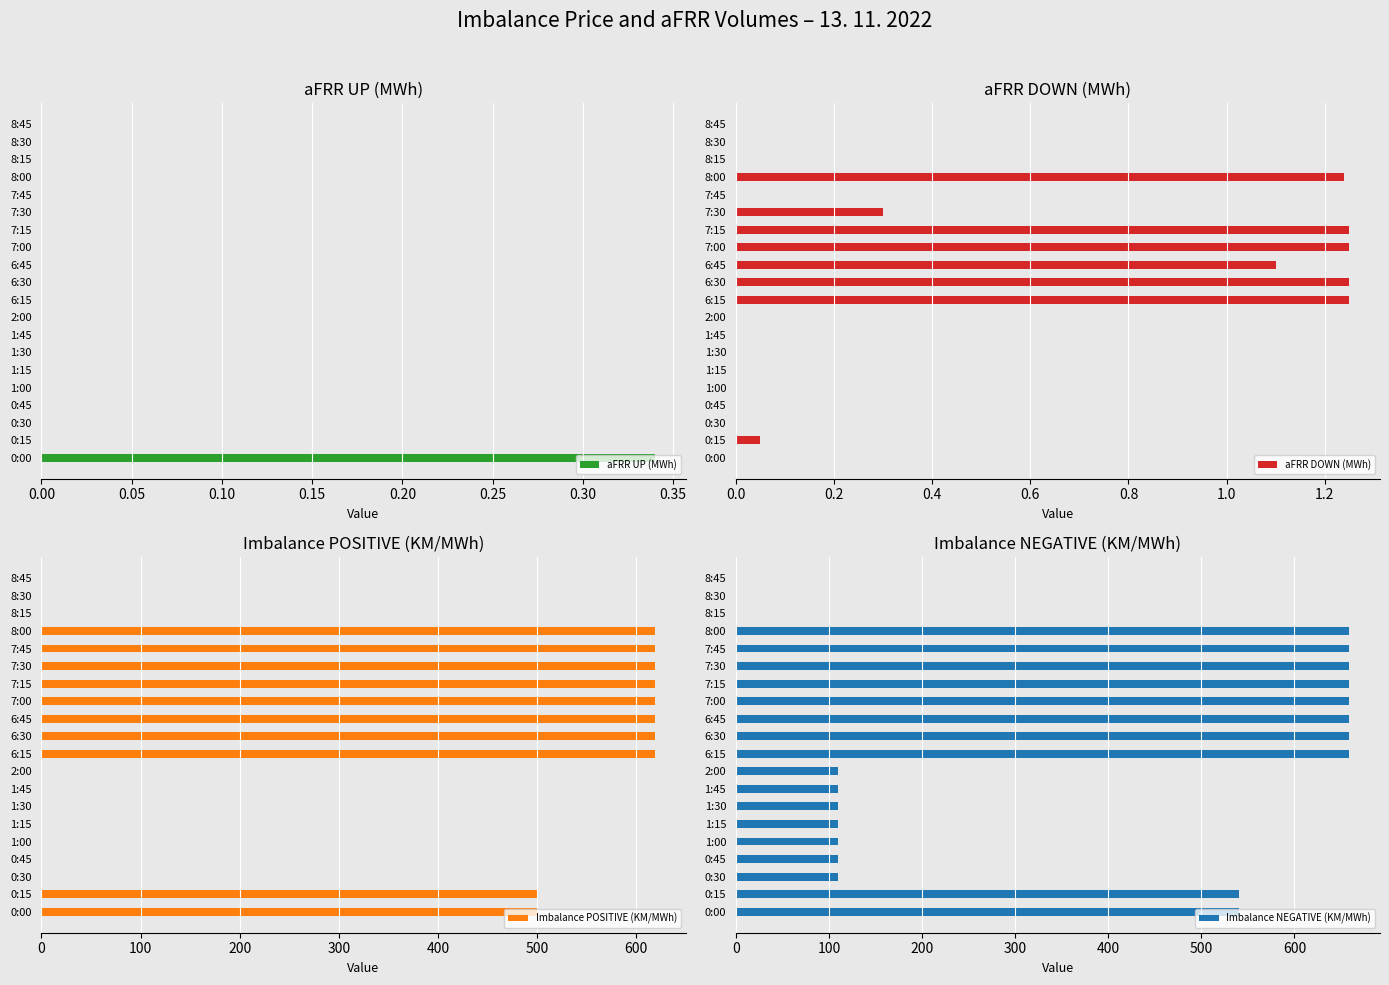

Is it true that aFRR UP (MWh) equals -0.2 at 7:00?

False